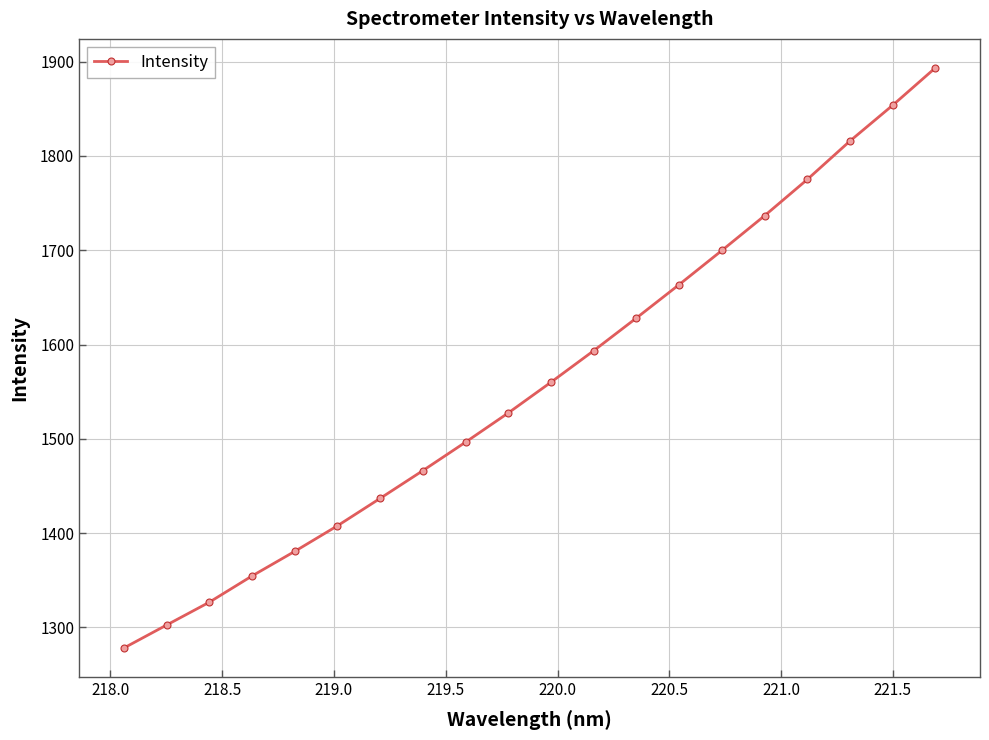

What is the average value?

1559.8